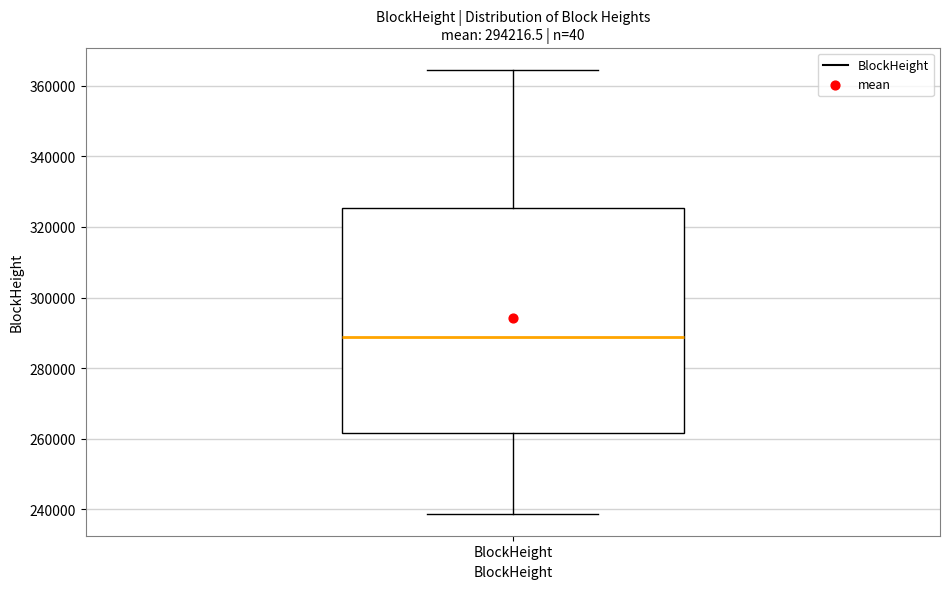

Where does the upper whisker of the box for BlockHeight end on the y-axis? The values are not printed on the chart, so give them approximately, as read against the axis.

364000